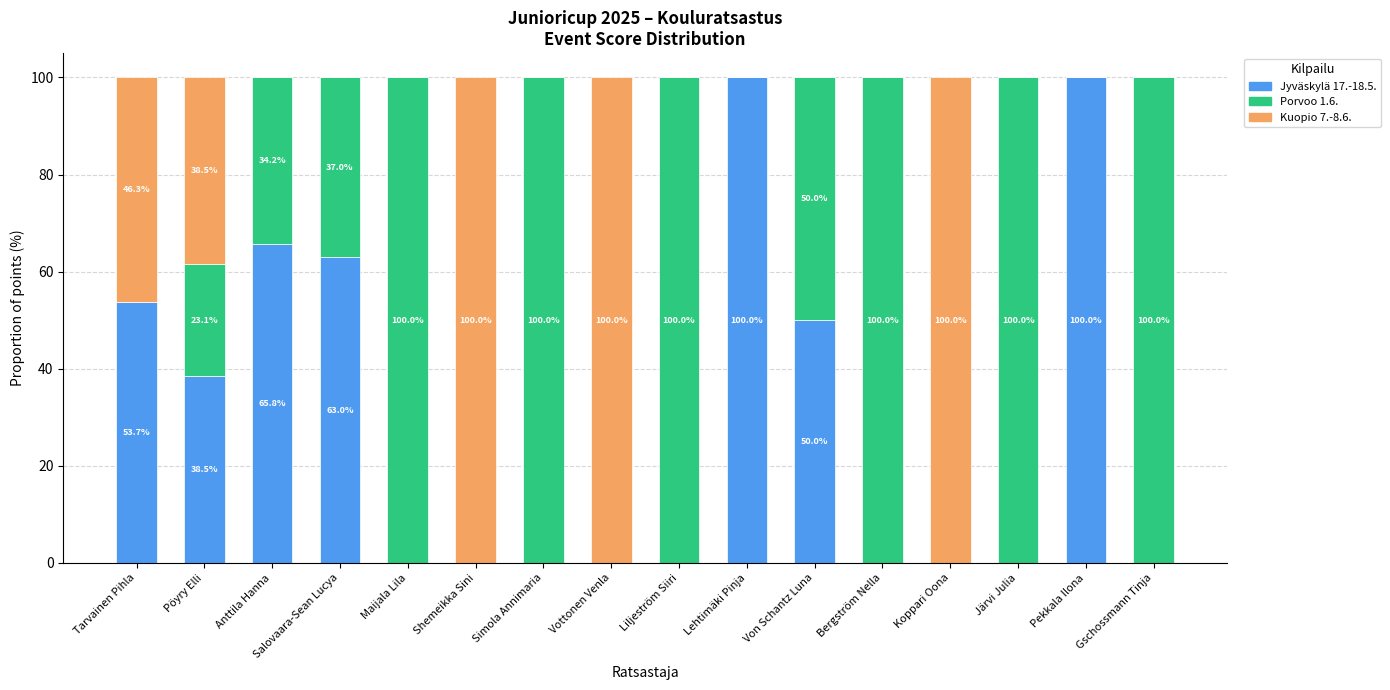

The Jyväskylä 17.-18.5. series shows -62.9 at Maijala Lila. True or false?

False